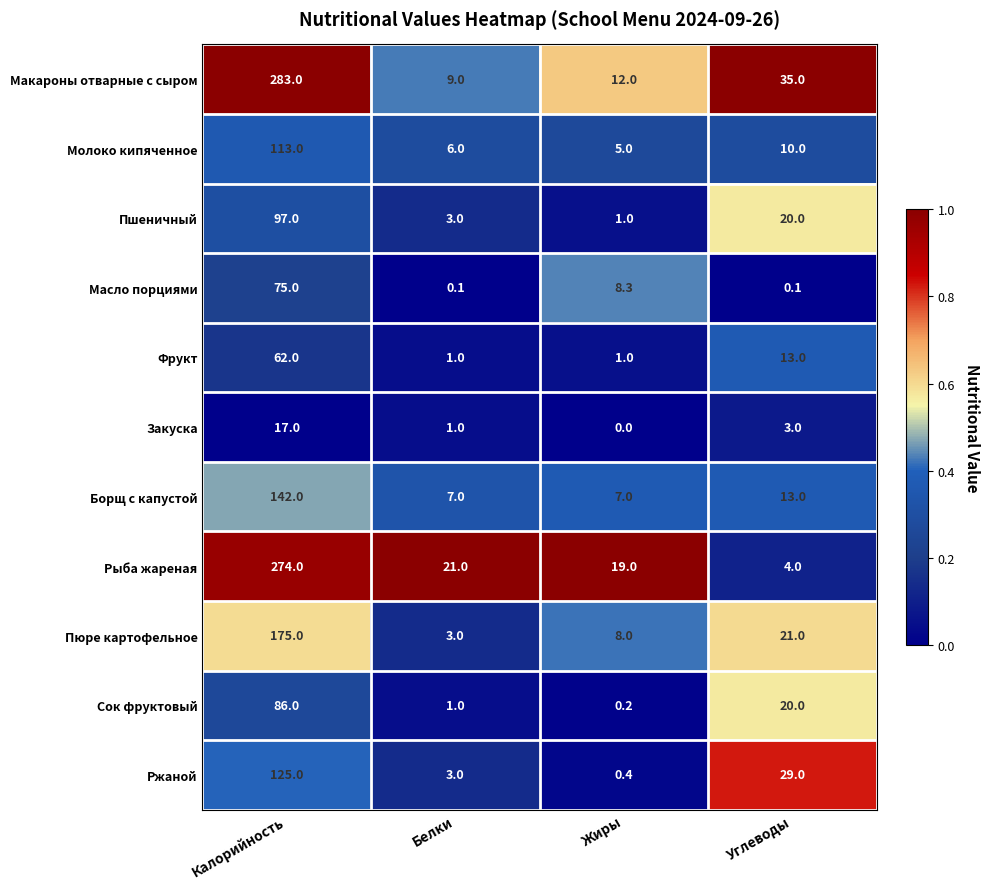

Which category has the lowest value across all series?

Жиры